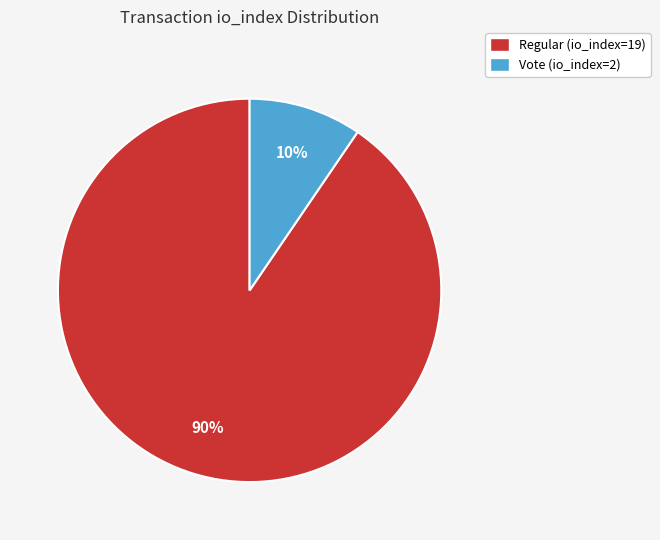

Between Vote (io_index=2) and Regular (io_index=19), which is larger?

Regular (io_index=19)